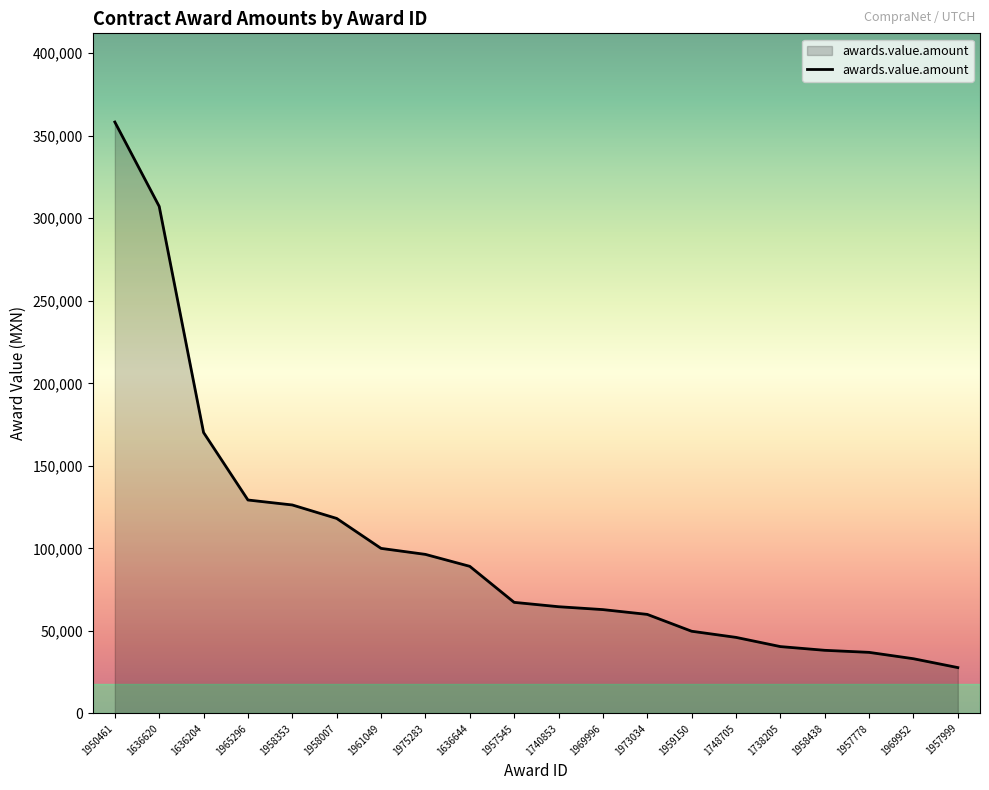

Does the chart display data point markers on the line(s)?

No